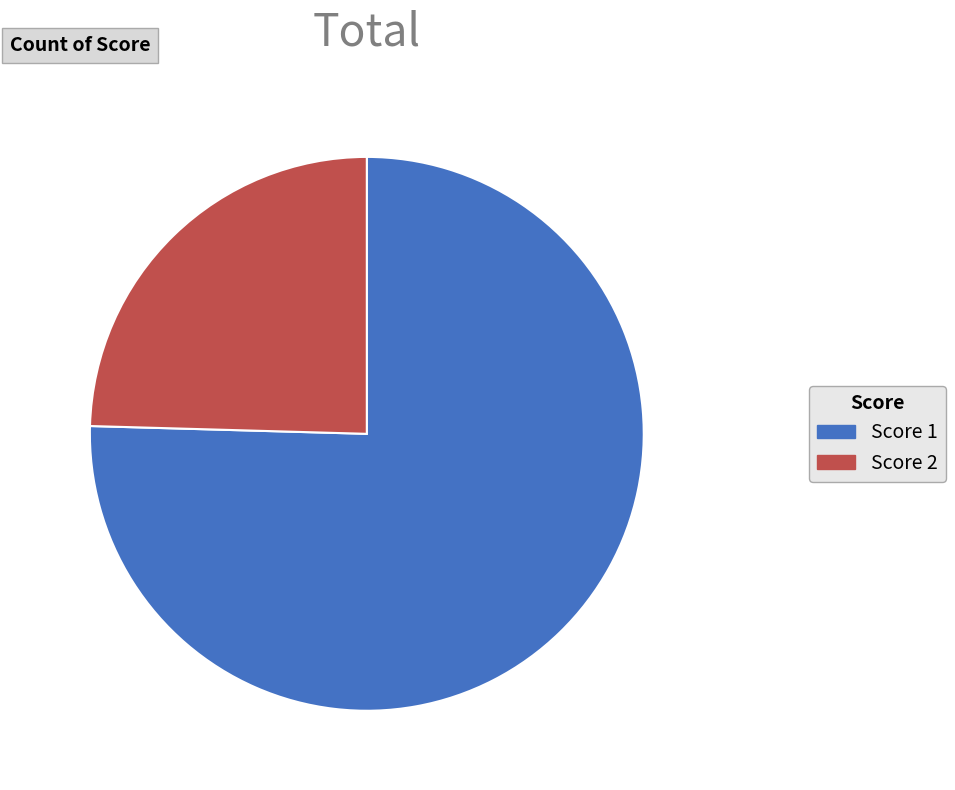

Rank the categories by value from highest to lowest.

Score 1, Score 2